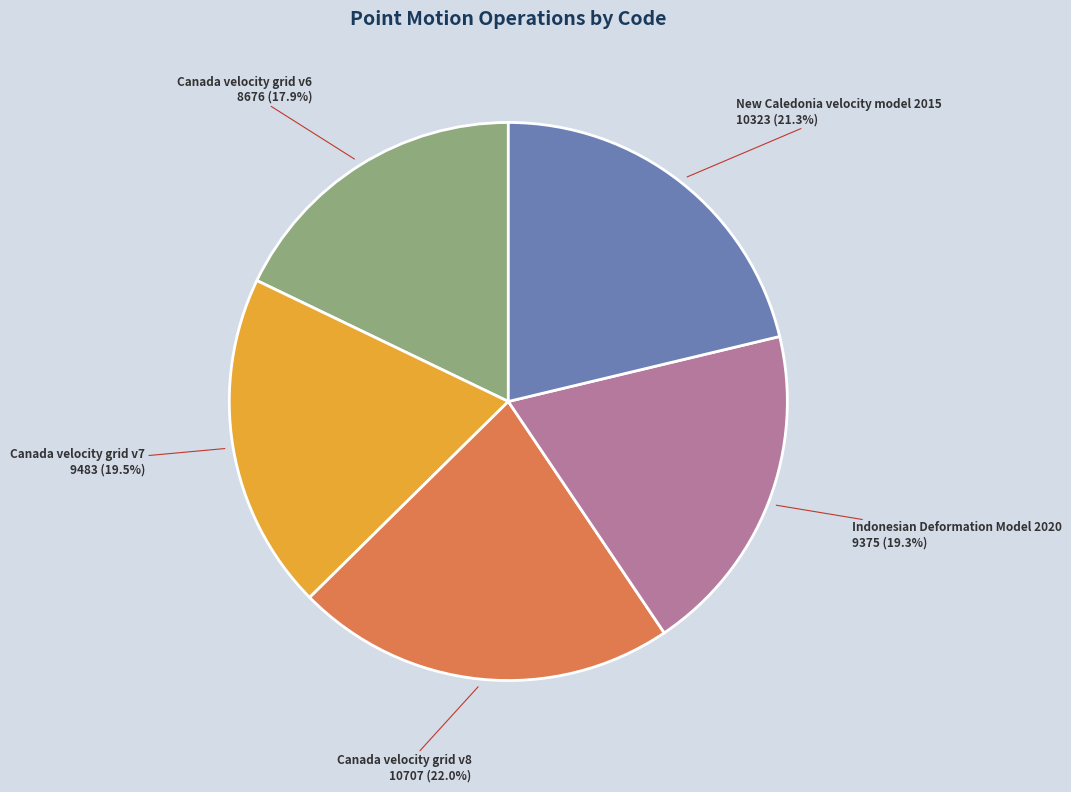

Is there a majority slice in this chart?

No